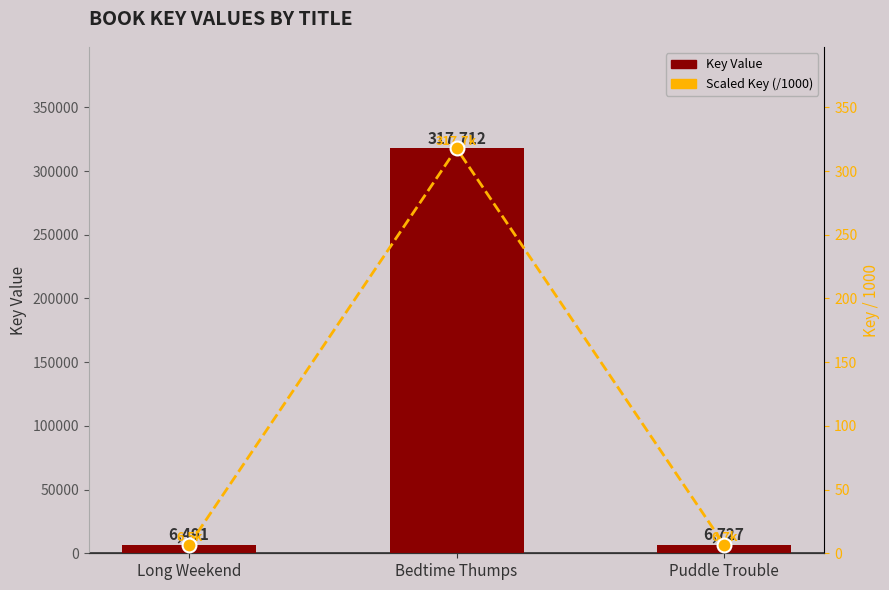

Rank the series by their maximum value, from highest to lowest.

Key Value, Scaled Key (/1000)